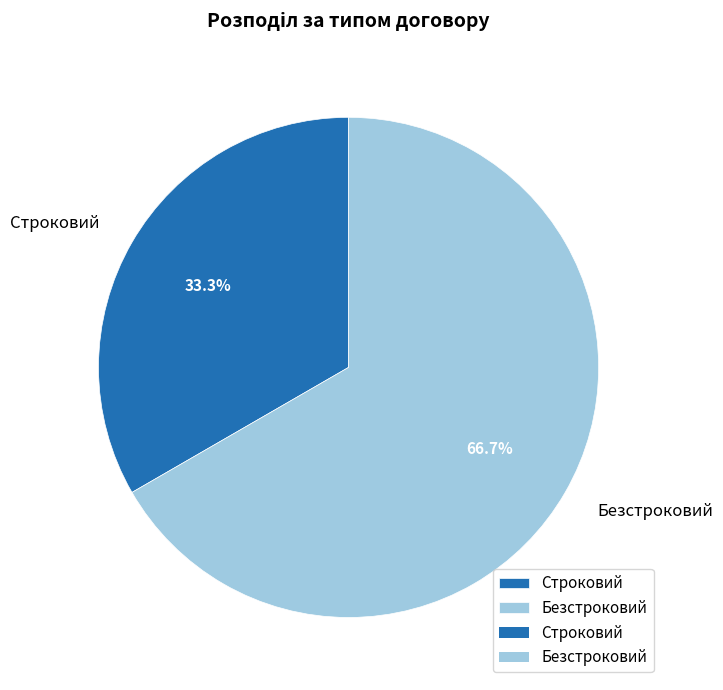

Which category has the smallest portion of the pie?

Строковий